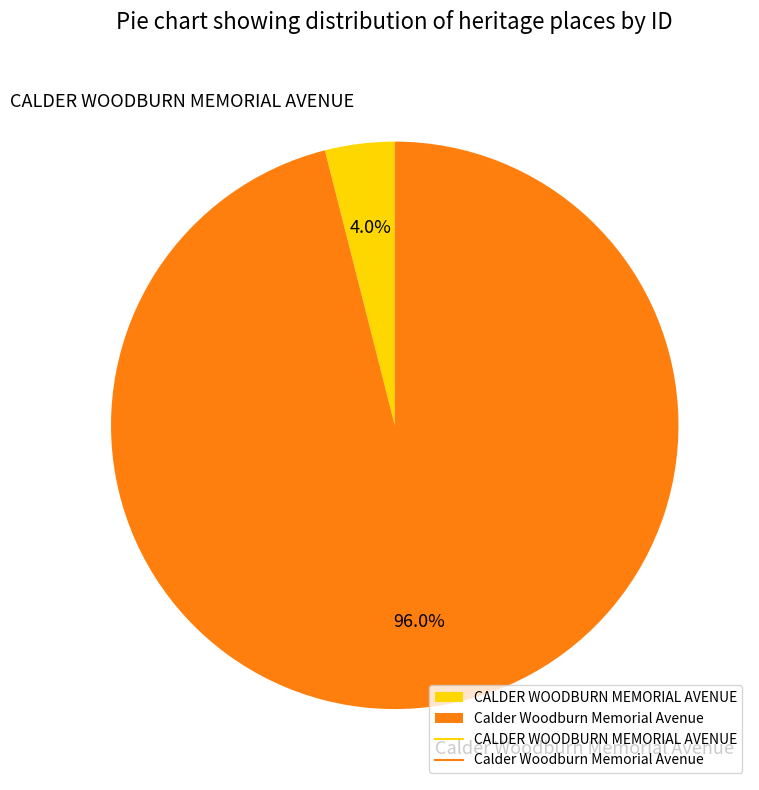

Which slice is the smallest?

CALDER WOODBURN MEMORIAL AVENUE